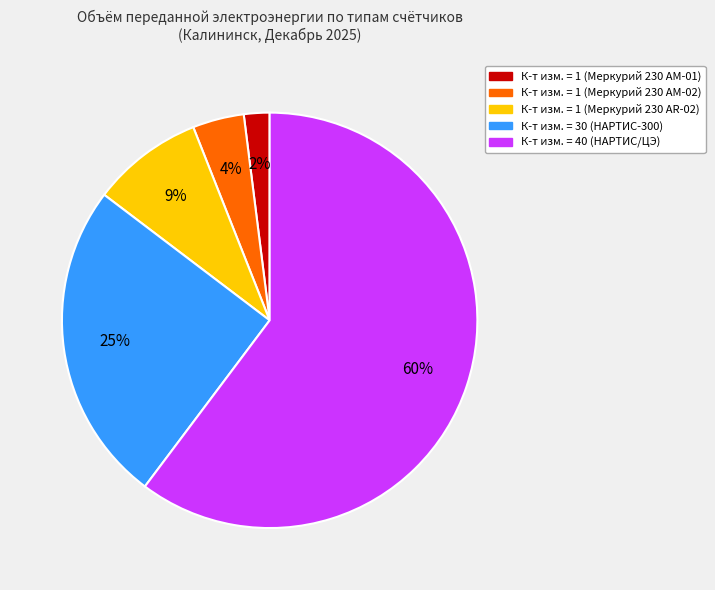

What is the smallest slice in the pie chart?

К-т изм. = 1 (Меркурий 230 АМ-01)